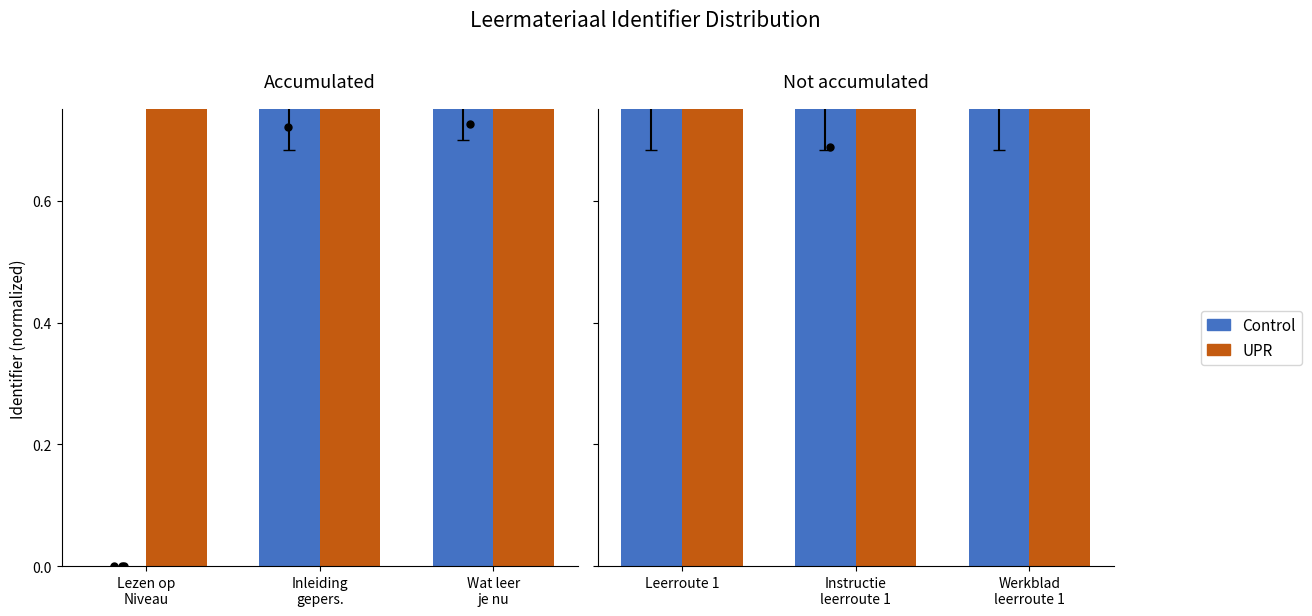

At which category is the sum across all series the highest?

Werkblad leerroute 1